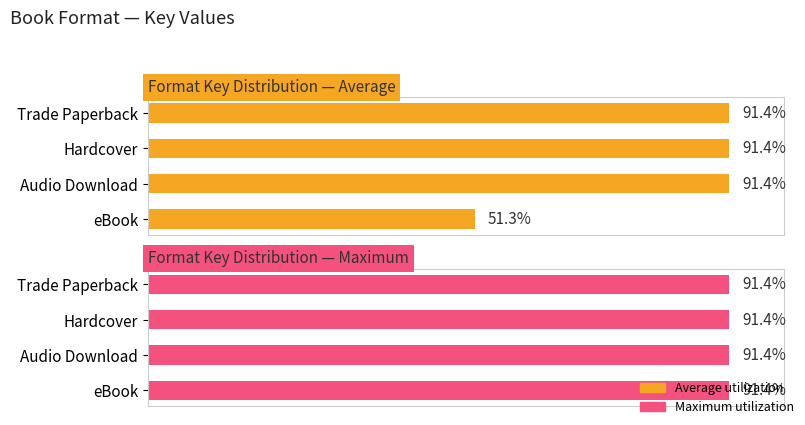

What are all the series names shown in the legend?

Average utilization, Maximum utilization